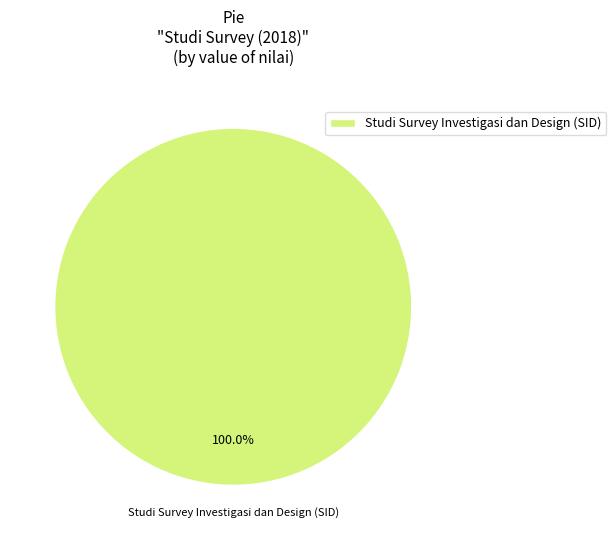

How many slices are in this pie chart?

1